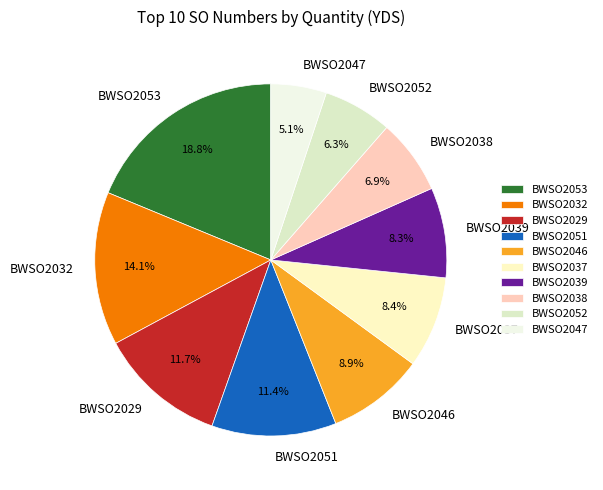

What portion of the pie excludes BWSO2052?

93.7%